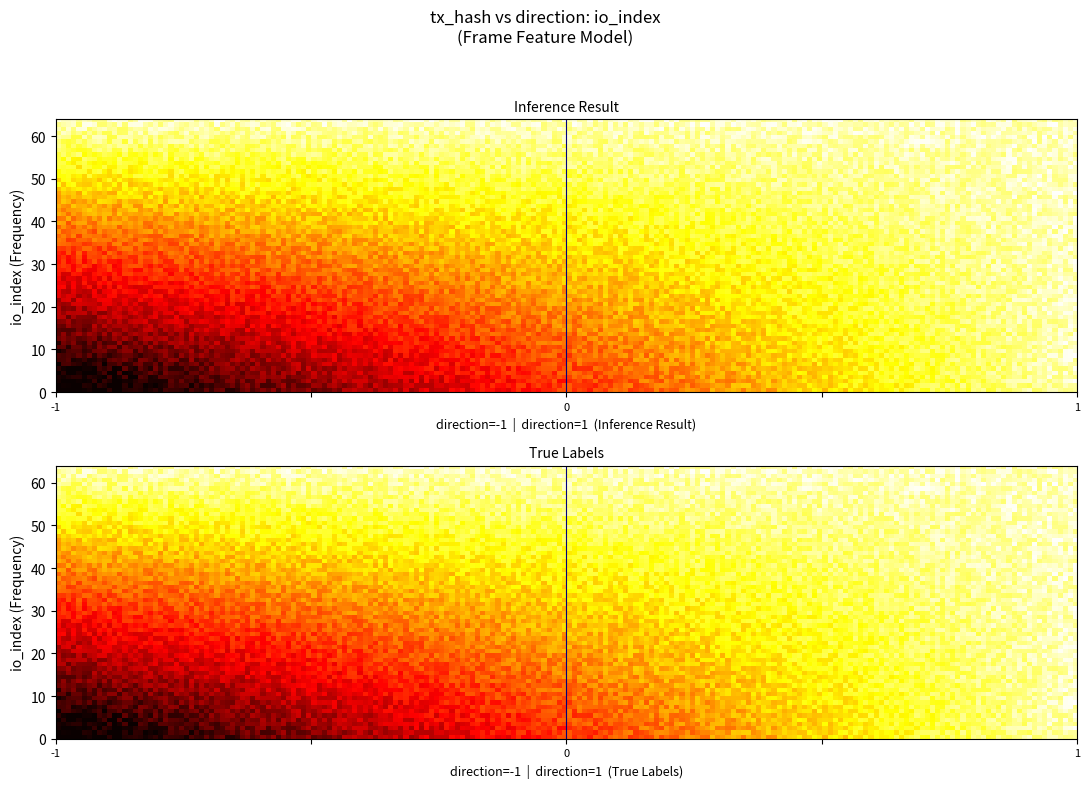

How many distinct data groups are displayed?

2